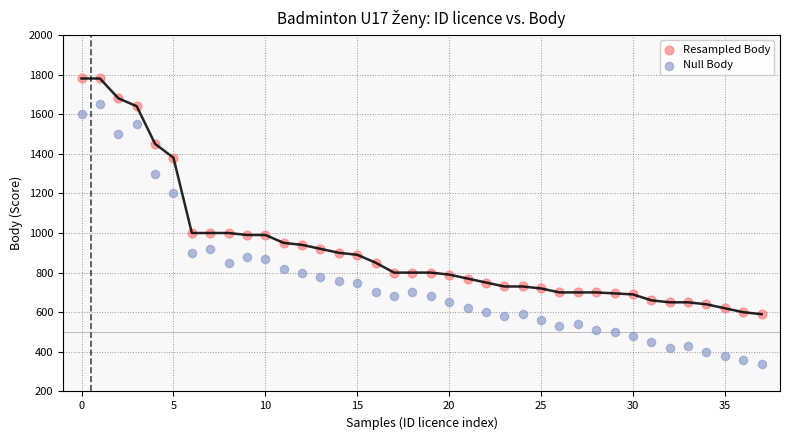

Which series reaches the maximum Y coordinate?

Resampled Body